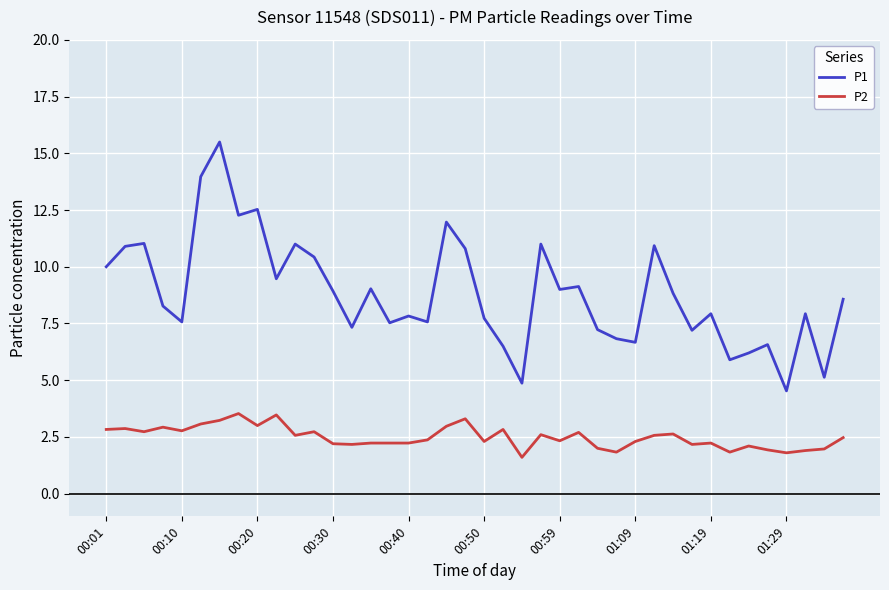

Rank the series by their average value, from highest to lowest.

P1, P2